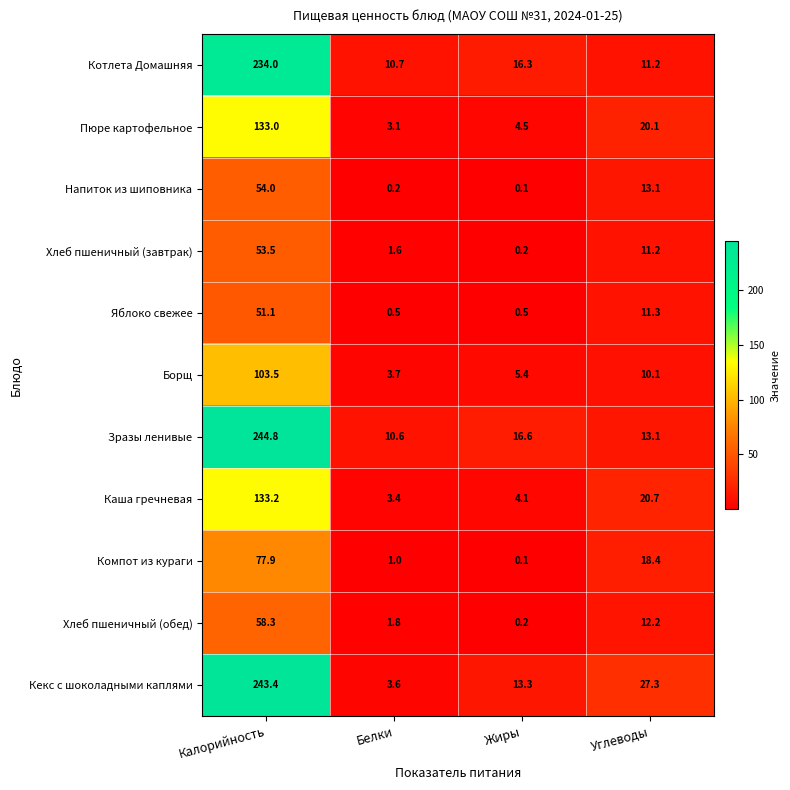

At which category is the sum across all series the highest?

Калорийность